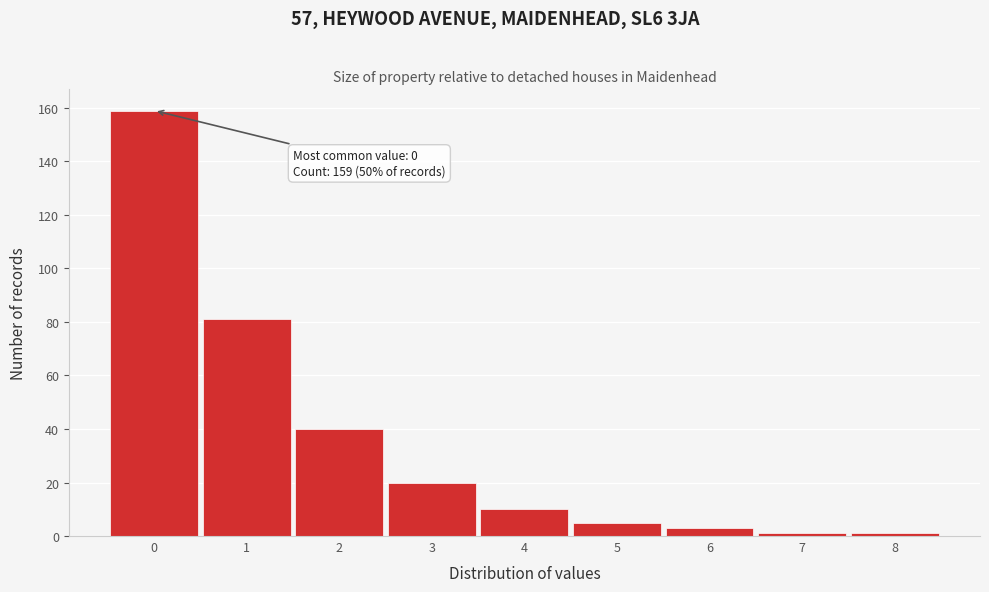

Which range on the x-axis has the tallest bar?

-0.5 to 0.5